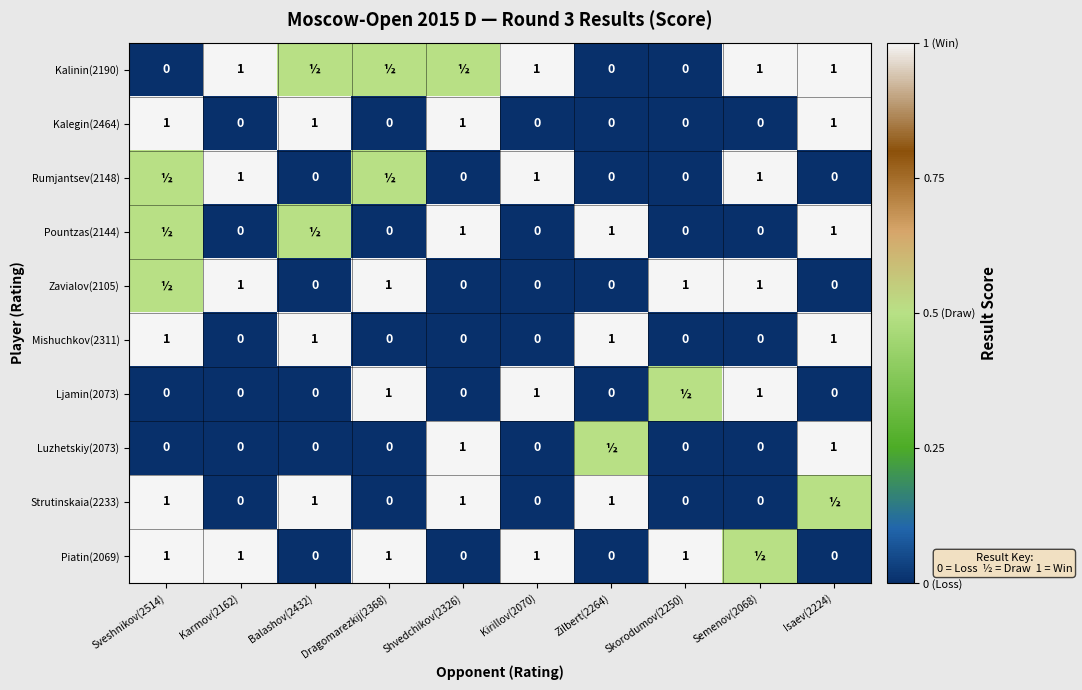

What is the maximum value for Mishuchkov(2311)?

1.0